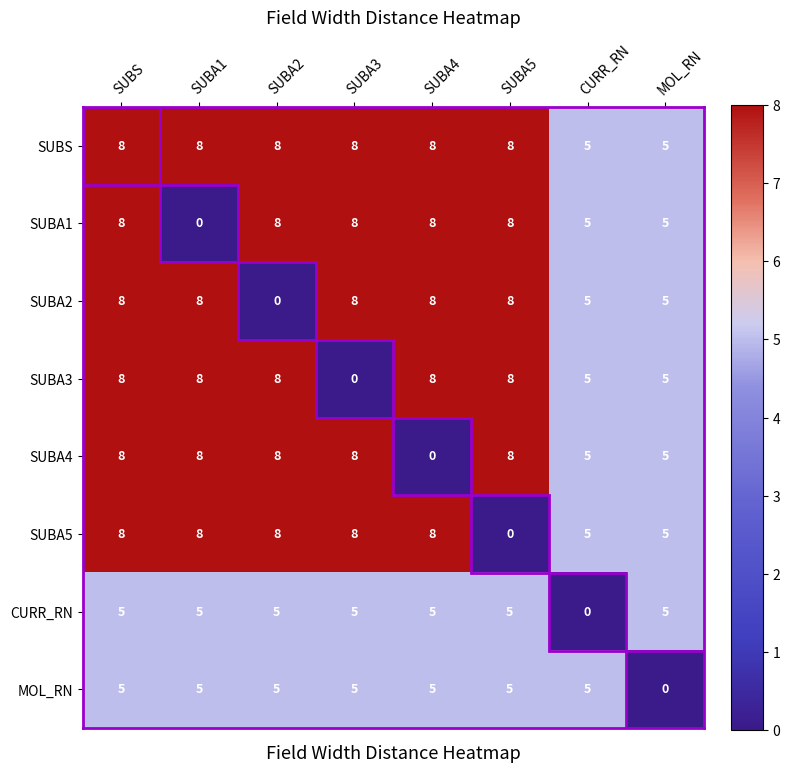

Which series has the largest total across all categories?

SUBS